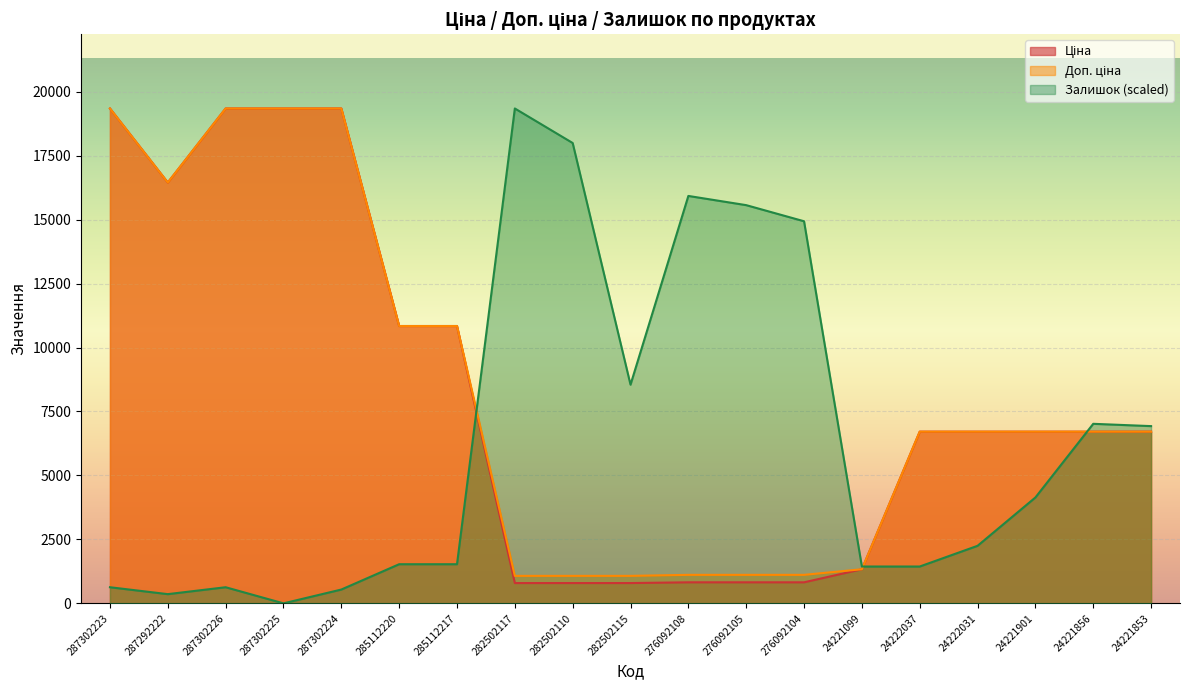

The Залишок series shows 0.0 at 287302225. True or false?

True